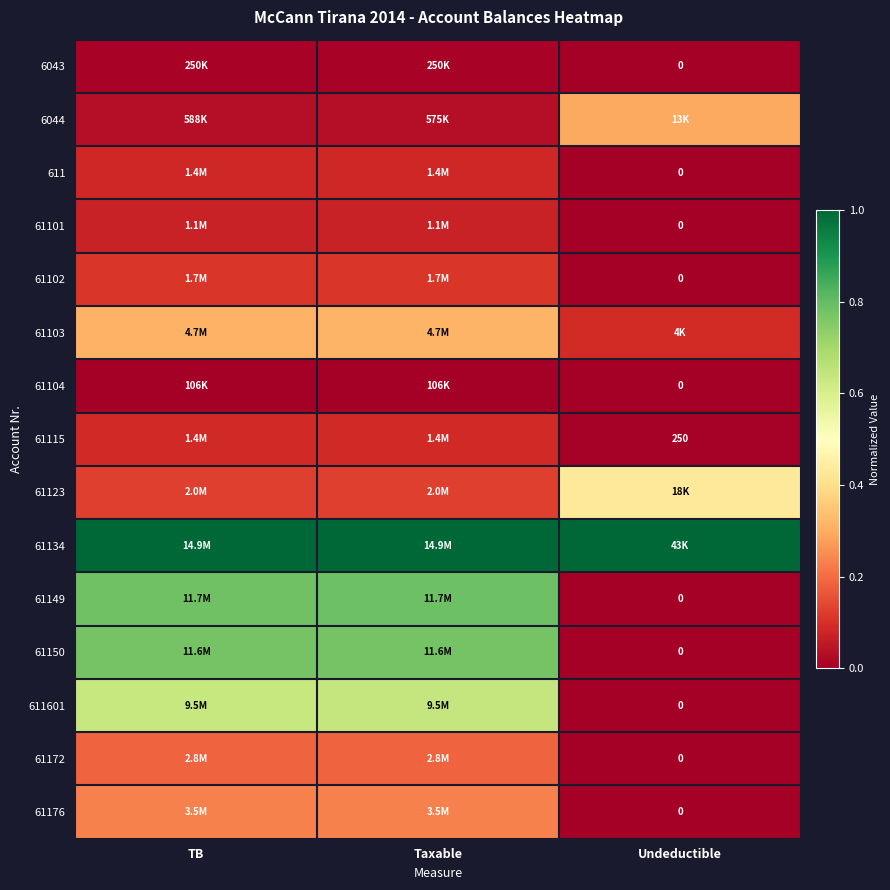

Which series has the largest total across all categories?

61134